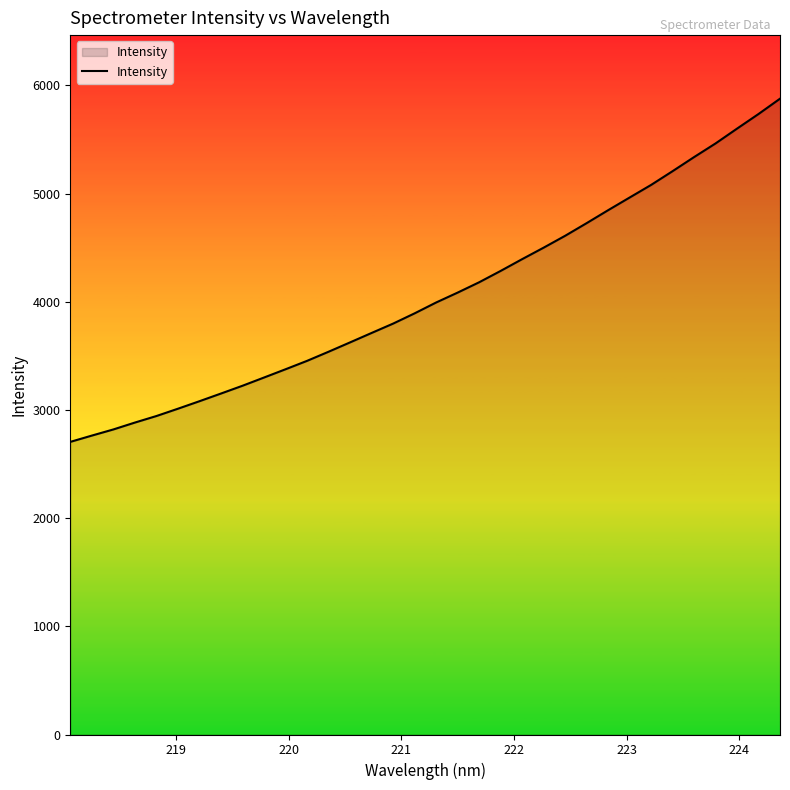

What is the difference between the maximum and minimum values?

3172.8